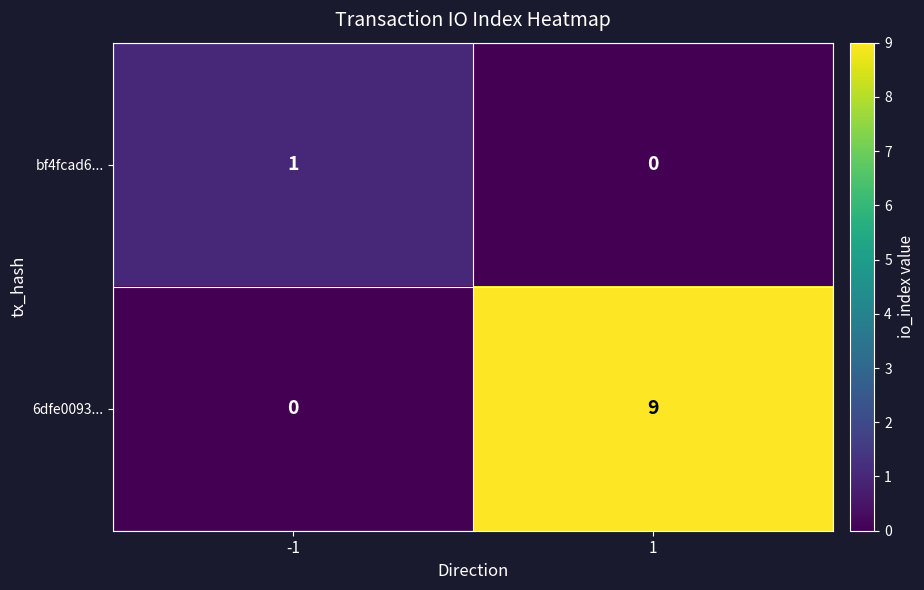

List the series in order of their peak value, lowest first.

bf4fcad6..., 6dfe0093...